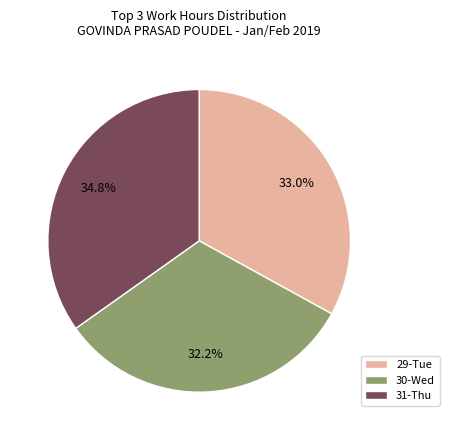

Rank the categories by value from lowest to highest.

30-Wed, 29-Tue, 31-Thu